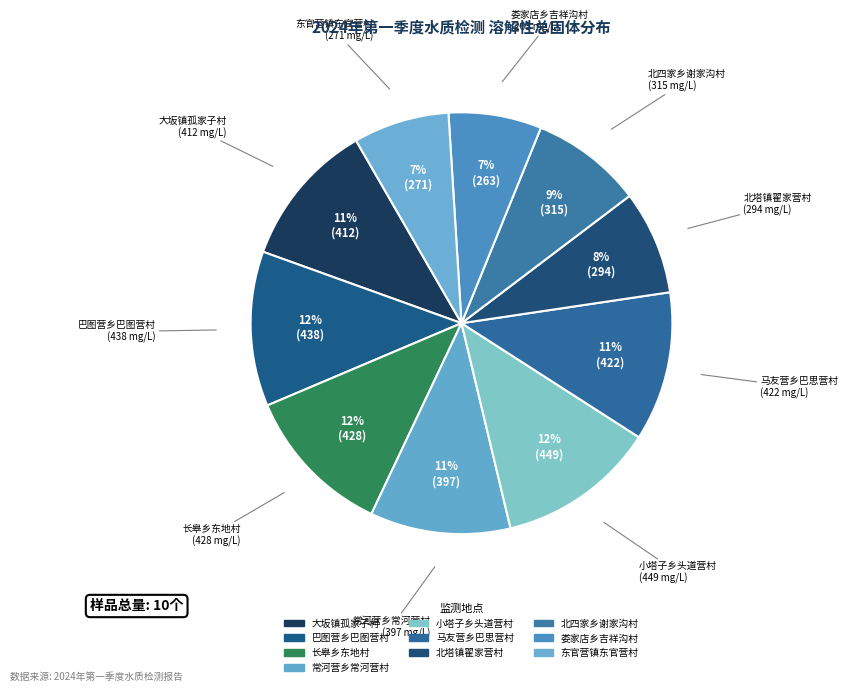

How many slices are in this pie chart?

10